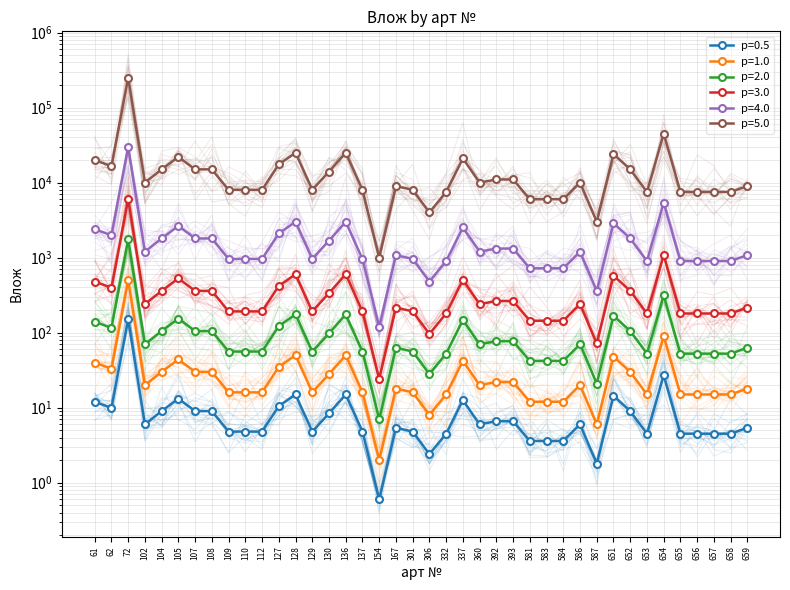

What are all the series names shown in the legend?

p=0.5, p=1.0, p=2.0, p=3.0, p=4.0, p=5.0